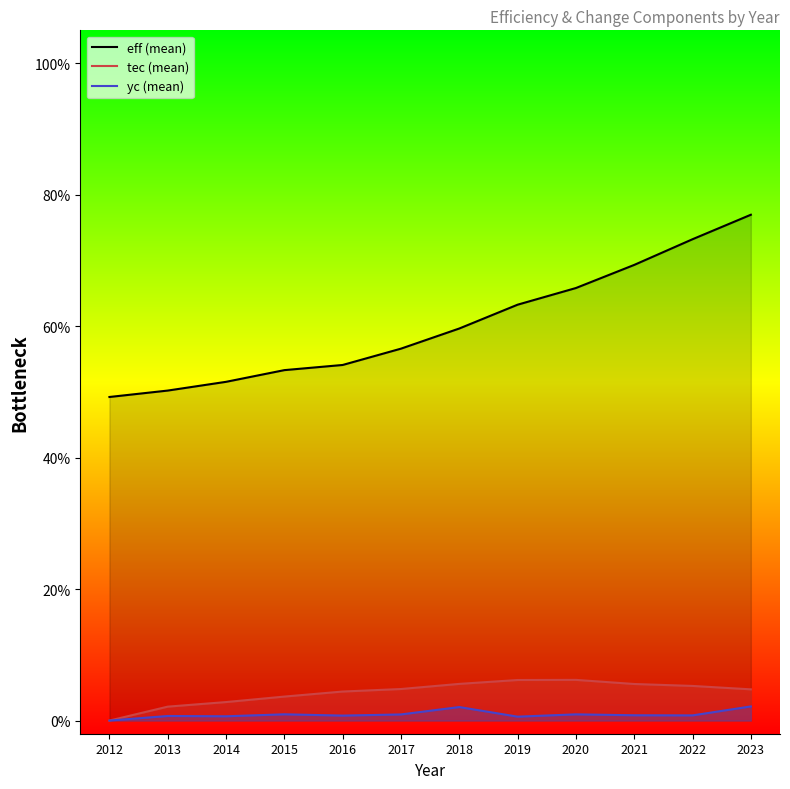

What is the value of the eff (mean) point at the 11th from the left?

0.7